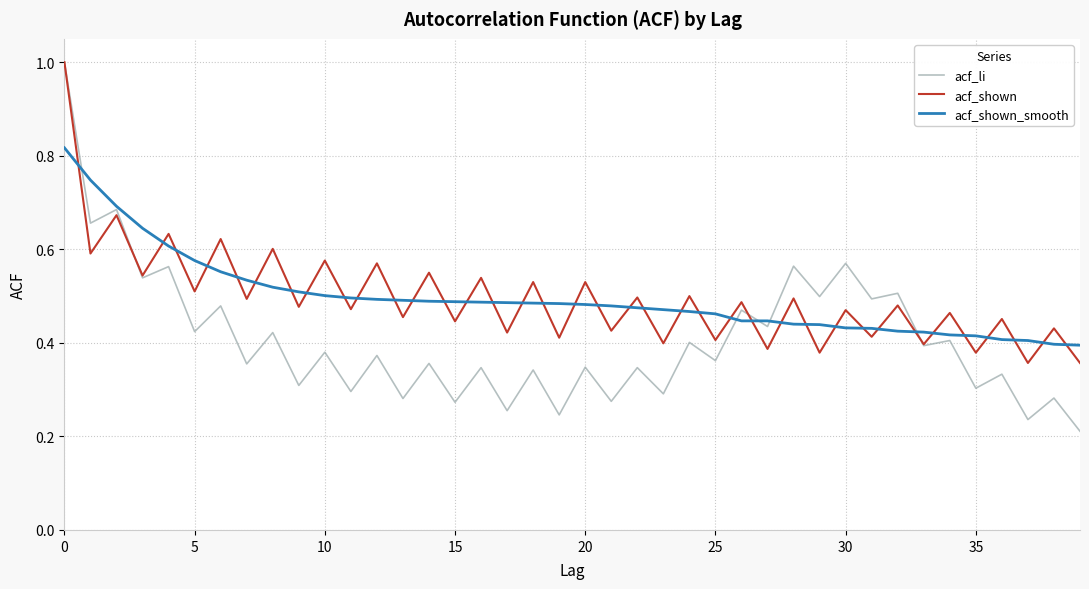

Which series has the largest range (max minus min)?

acf_li